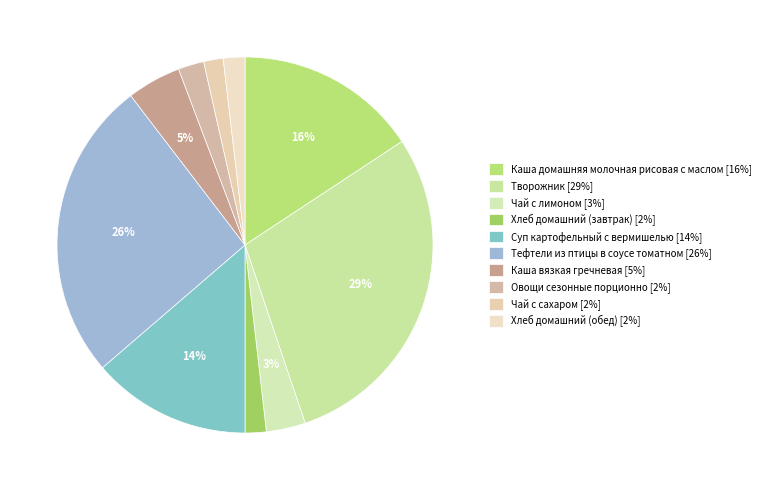

Count the number of slices in the pie.

10